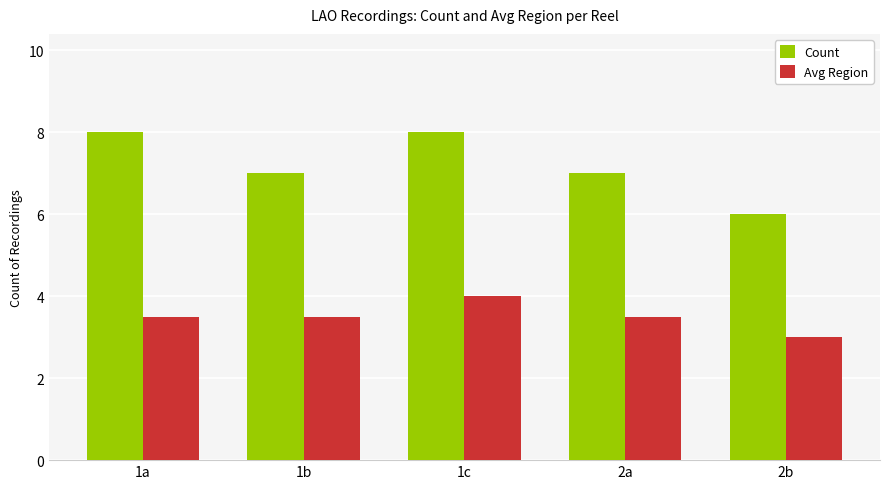

What is the difference between the Avg Region values at 2b and 1b?

0.5